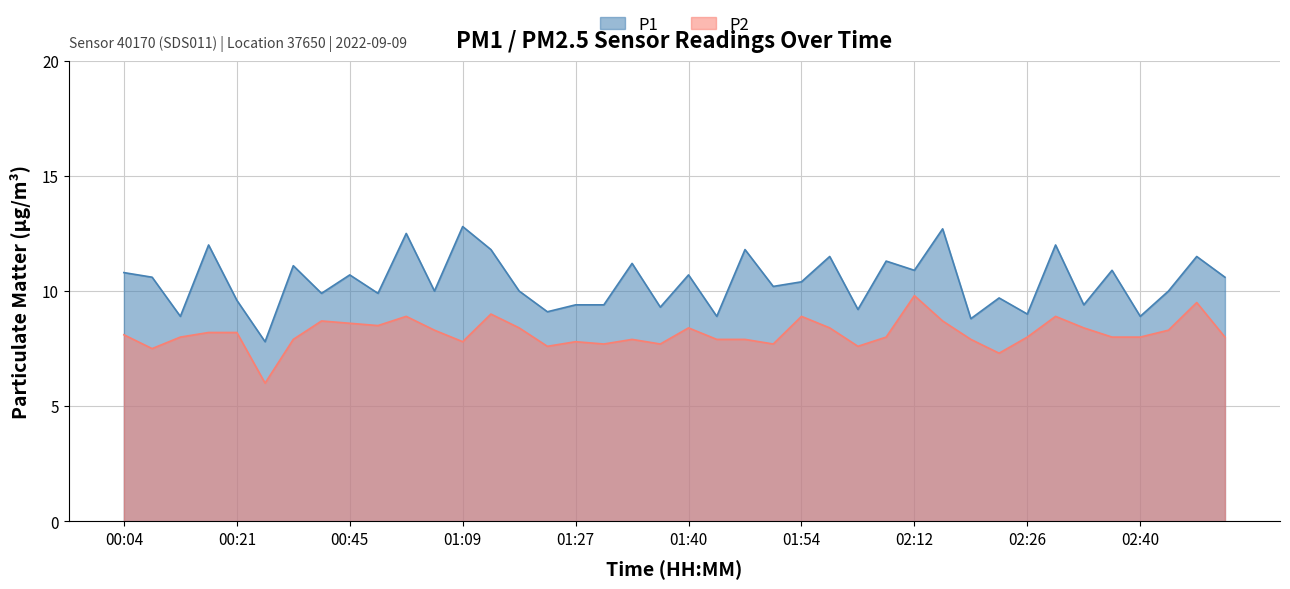

What is the maximum value for P2?

9.8